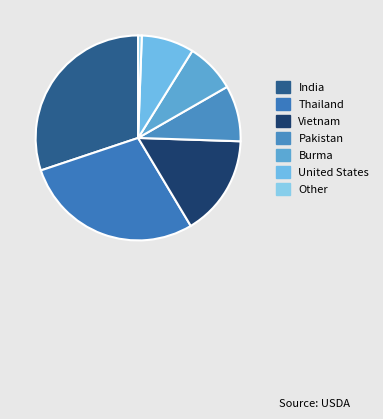

To the nearest percent, what percentage of the pie is Vietnam?

16%